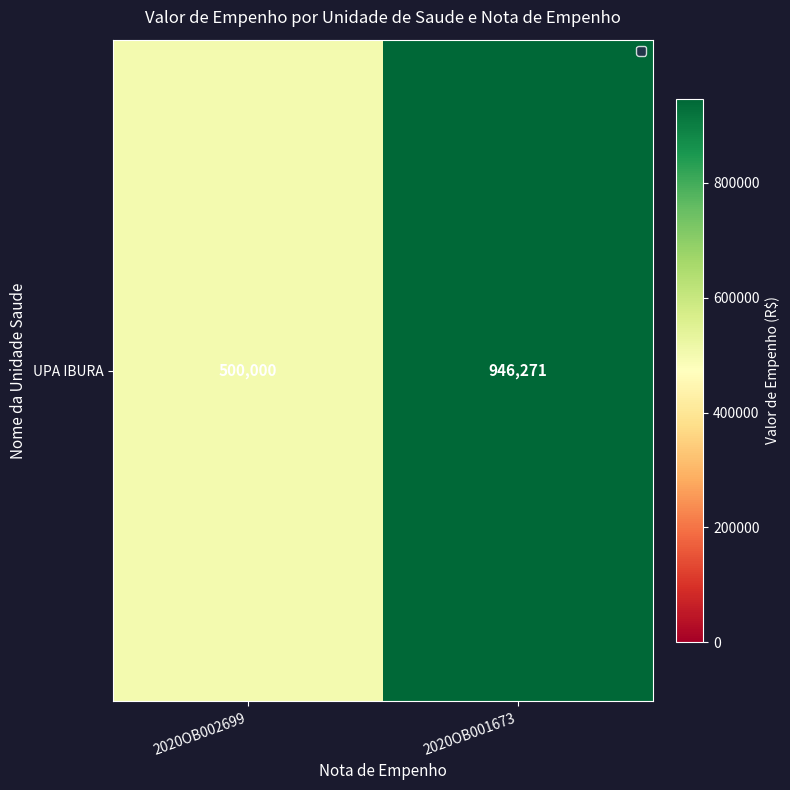

How many data points are above 946270?

1